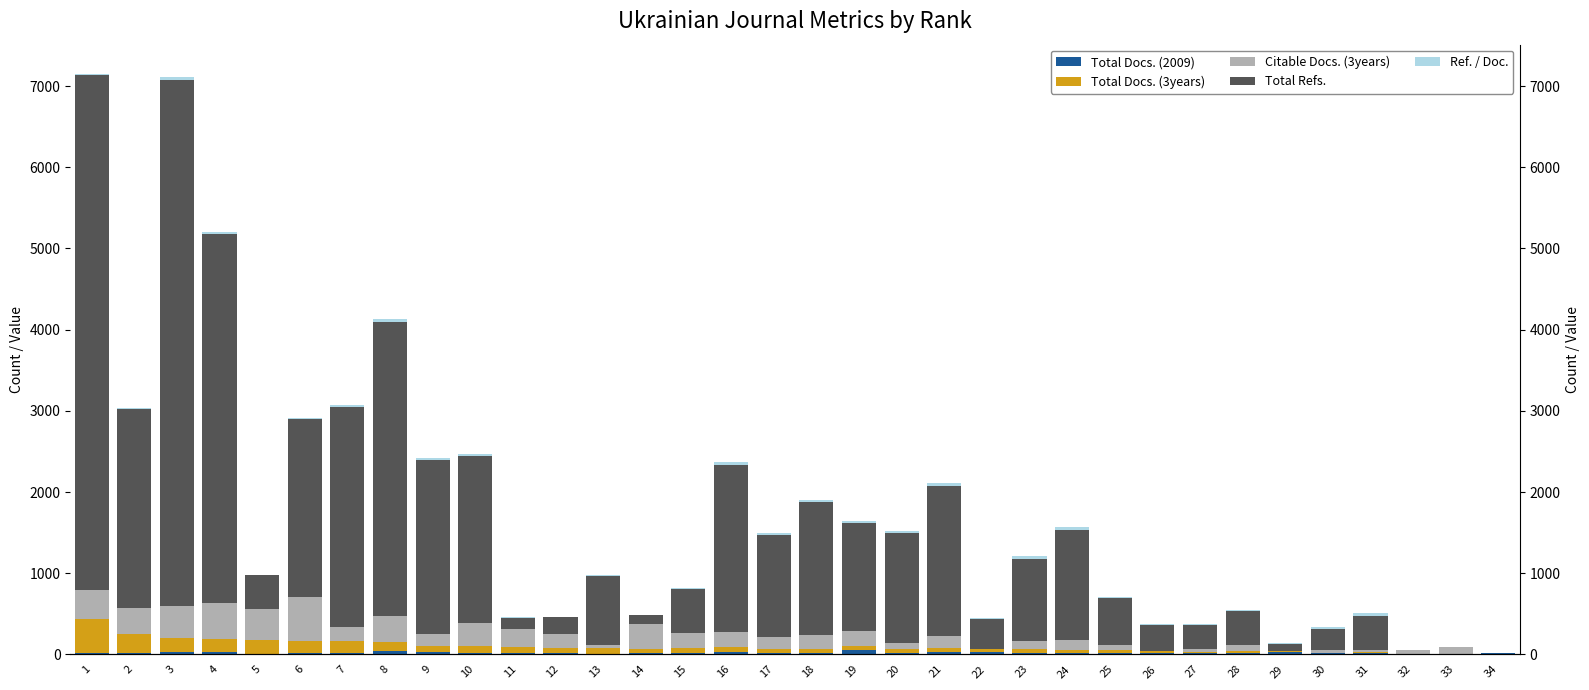

Reading right to left, what are all the values shown in this chart?

Total Docs. (2009): 13	0	0	15	12	28	21	13	17	22	20	22	25	30	14	48	18	12	29	15	11	10	12	15	20	25	41	20	21	6	24	26	18	21
Total Docs. (3years): 0	0	0	10	10	15	21	21	24	32	37	38	40	43	52	54	54	55	56	61	61	63	64	74	80	81	111	143	146	165	169	181	237	410
Citable Docs. (3years): 8	92	59	26	37	0	76	28	0	59	114	106	0	148	77	182	167	142	187	184	300	48	172	221	281	140	317	176	540	385	439	385	313	359
Total Refs.: 0	0	0	417	249	88	412	300	320	581	1358	1014	373	1847	1349	1337	1638	1258	2063	551	111	845	213	144	2068	2148	3630	2710	2189	425	4543	6481	2453	6348
Ref. / Doc.: 0	0	0	41	24	5	19	14	13	18	36	26	9	42	25	24	30	22	36	9	1	13	3	1	25	26	32	18	14	2	26	35	10	15